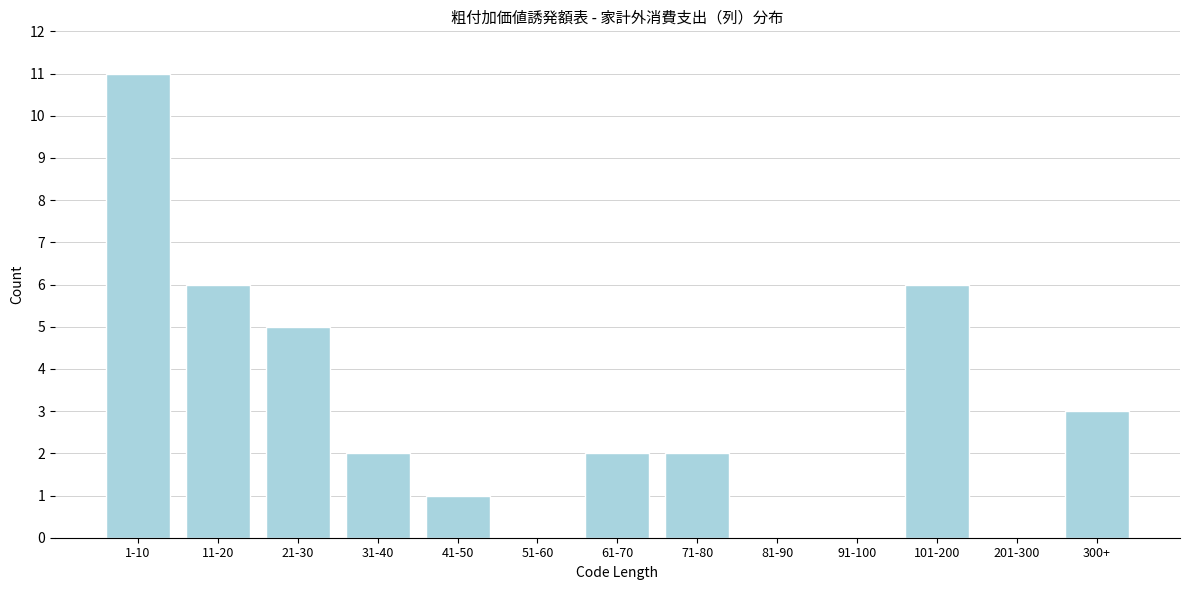

Reading left to right, list all the values displayed in this chart.

1-10=11	11-20=6	21-30=5	31-40=2	41-50=1	51-60=0	61-70=2	71-80=2	81-90=0	91-100=0	101-200=6	201-300=0	300+=3